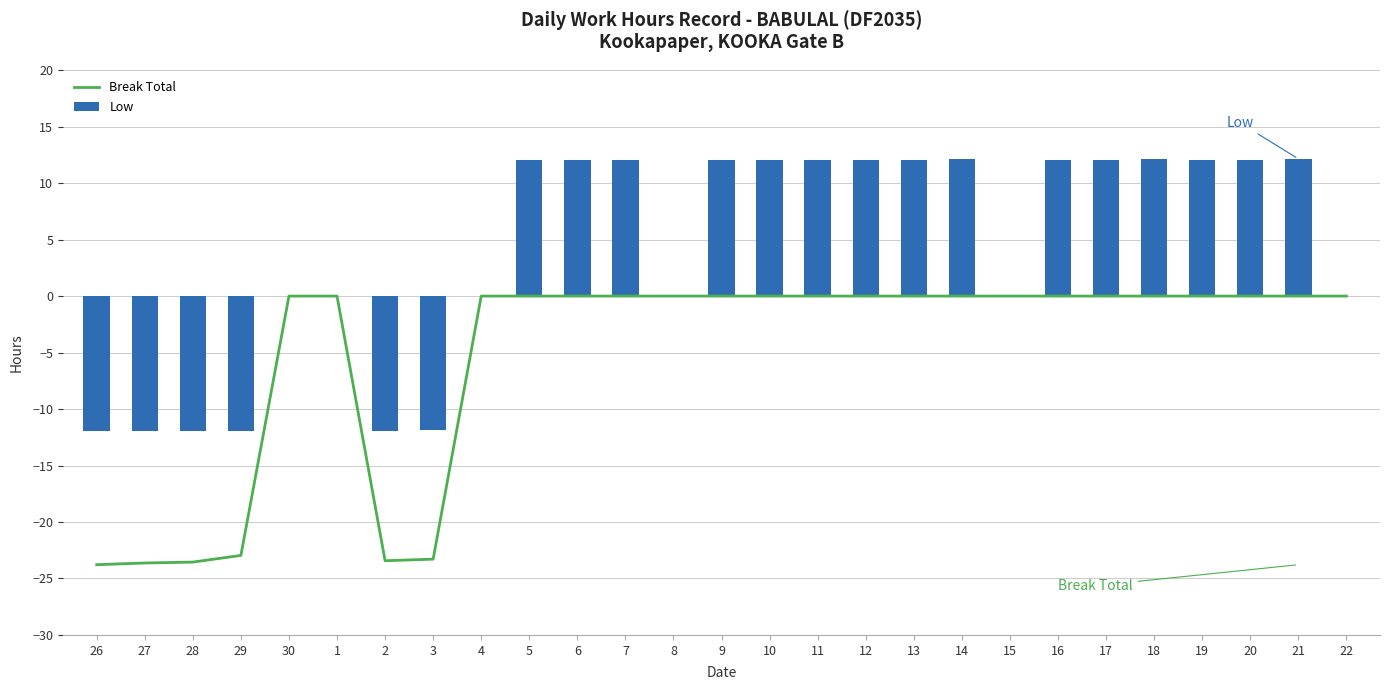

How many positive values does the Low series have?

15